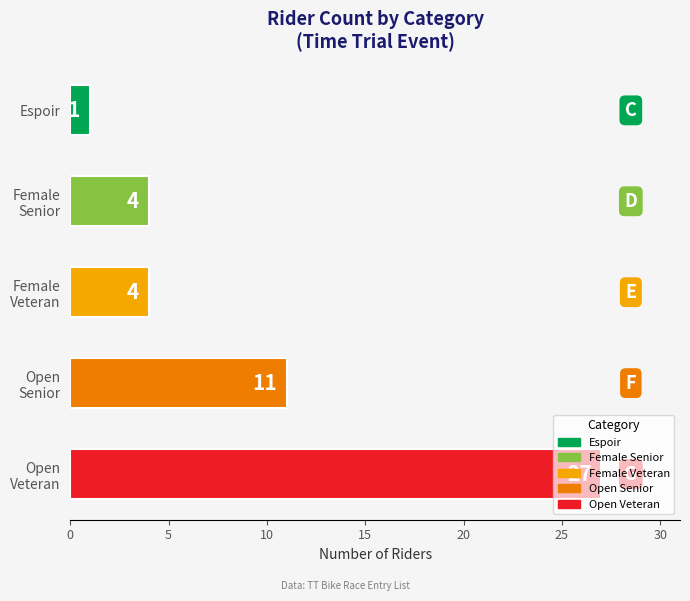

What is the maximum value shown in the chart?

27